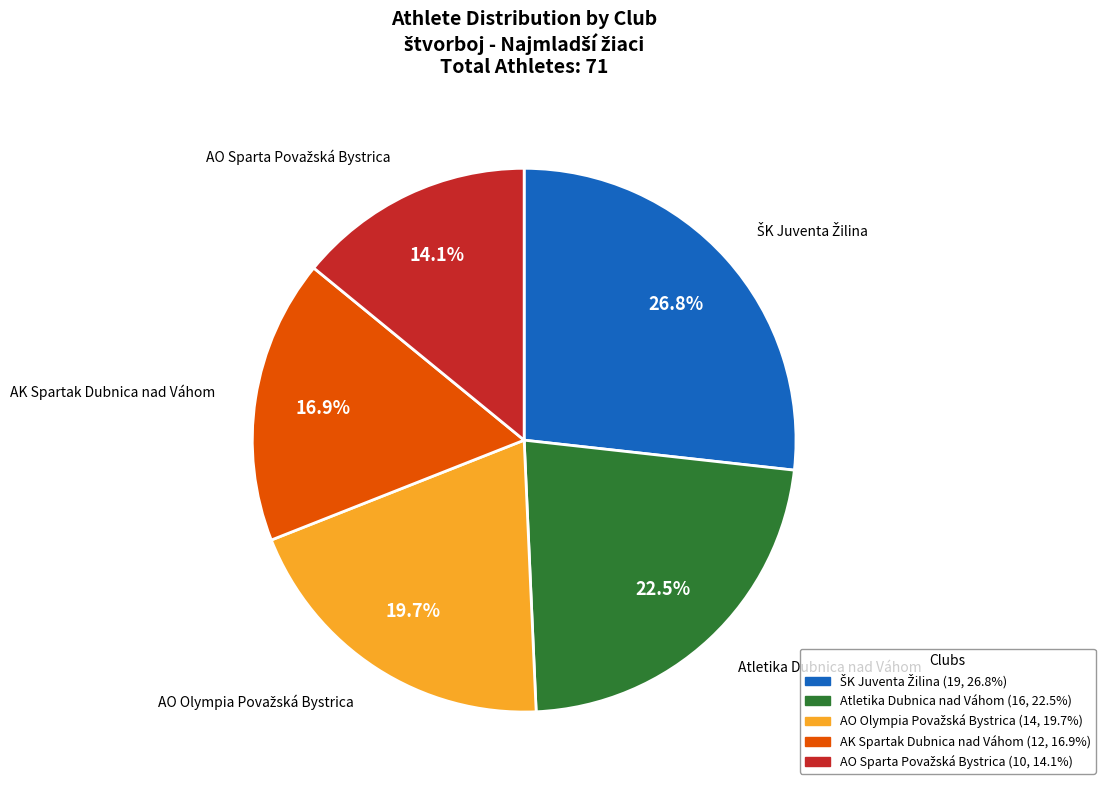

Does any single category account for the majority?

No